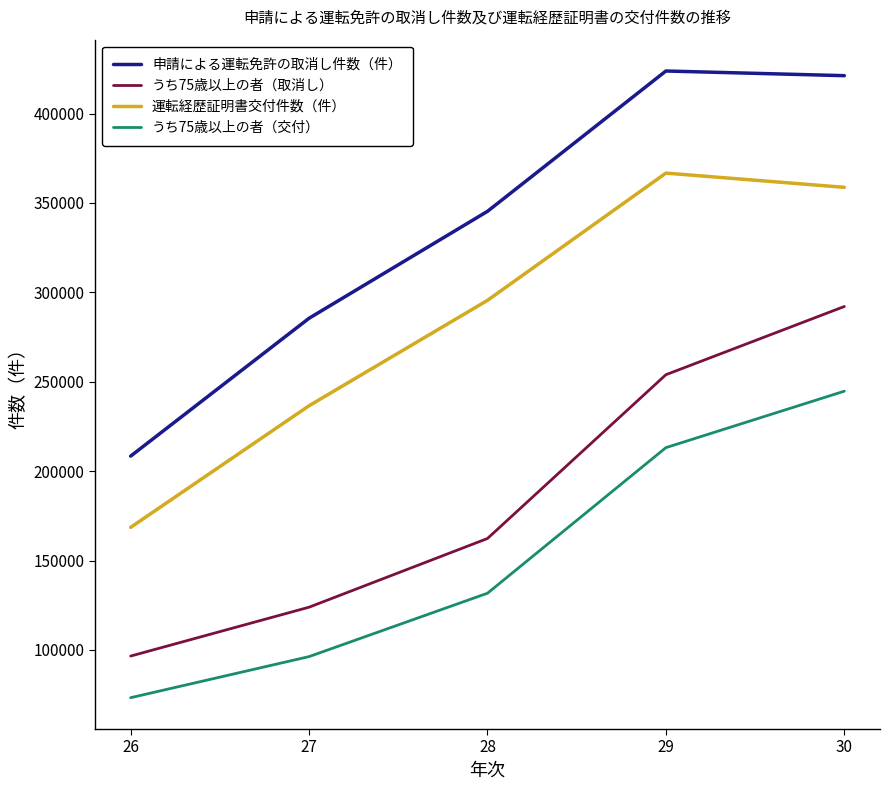

What is the lowest value of the うち75歳以上の者（交付） series?

73298